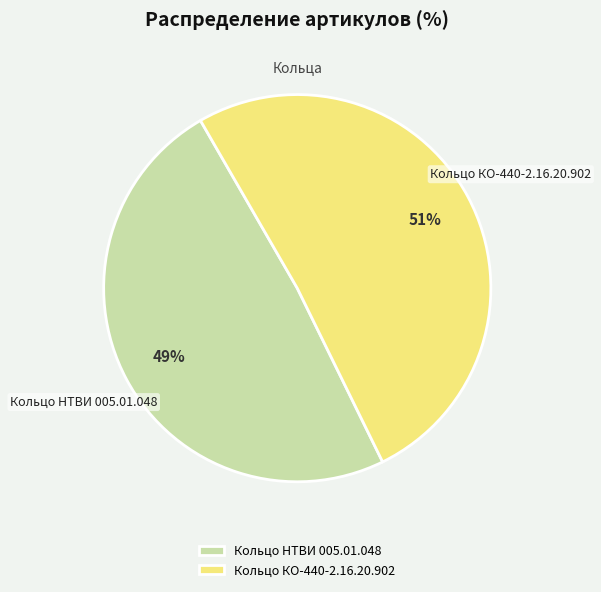

Which slice represents more than half of the pie?

Кольцо КО-440-2.16.20.902